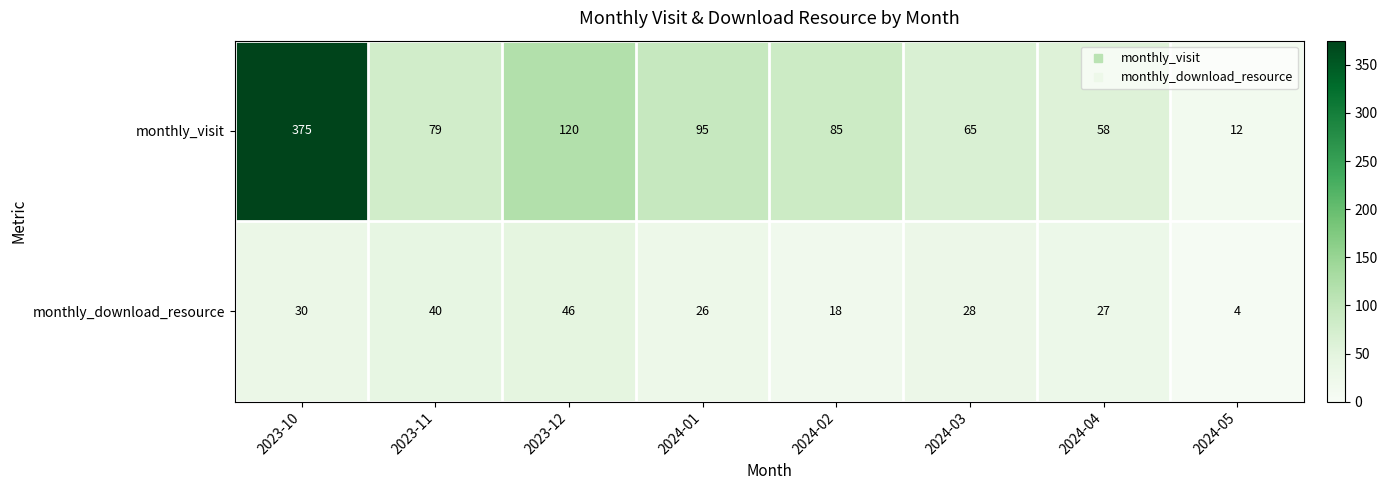

At which label does monthly_download_resource first exceed 28?

2023-10